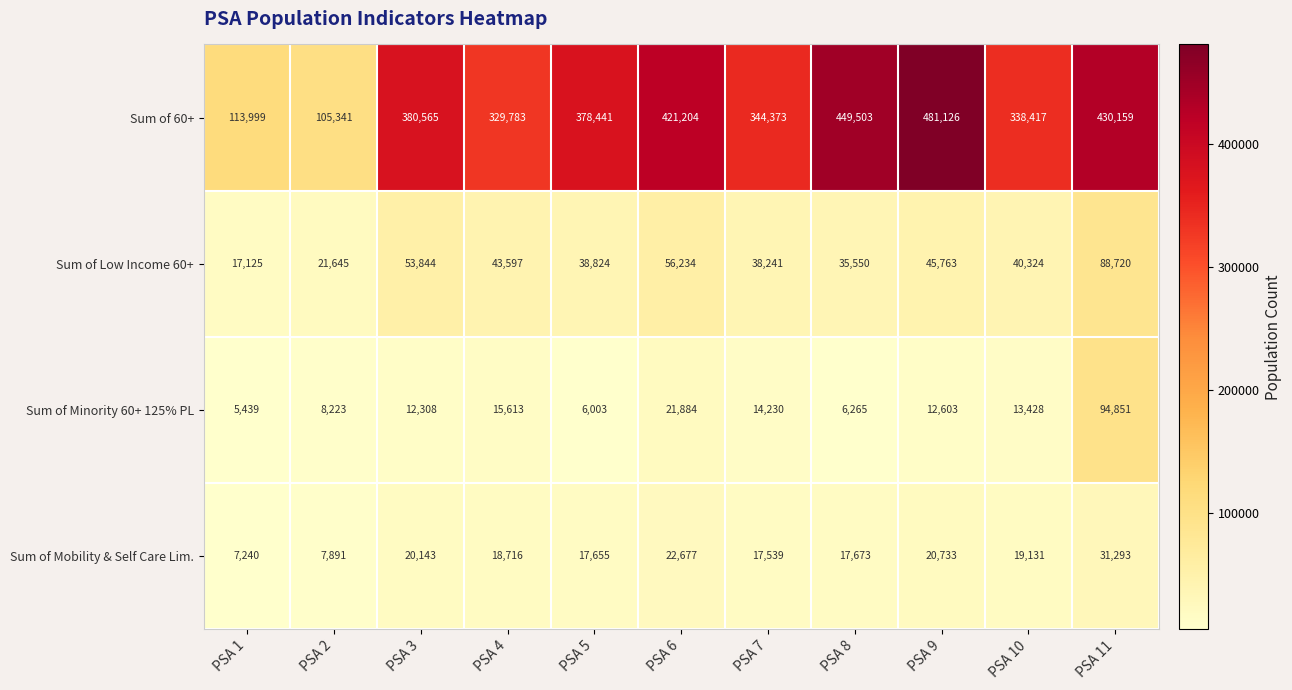

Where is Sum of Minority 60+ 125% PL nearest to the value 50145?

PSA 6